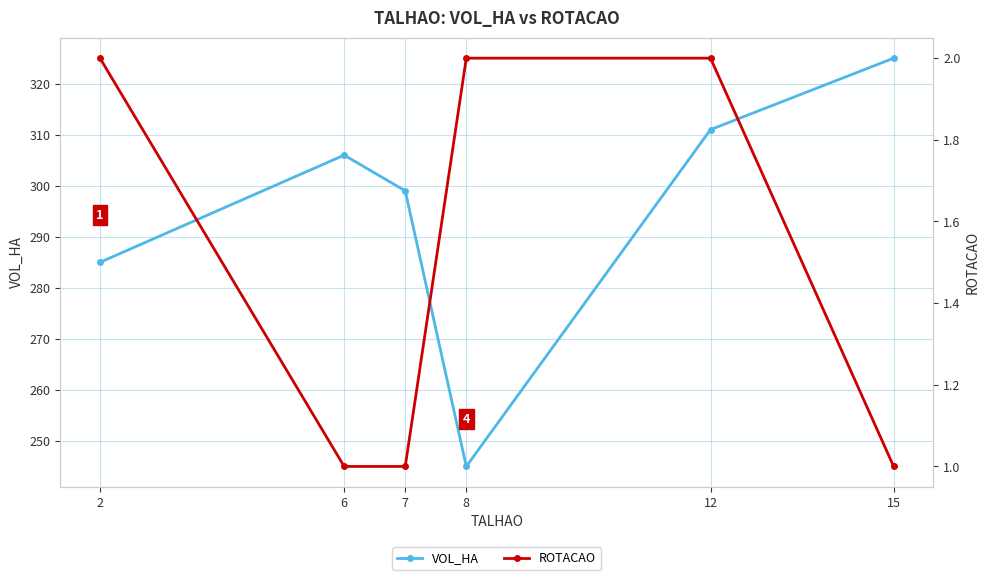

What is the minimum value for VOL_HA?

245